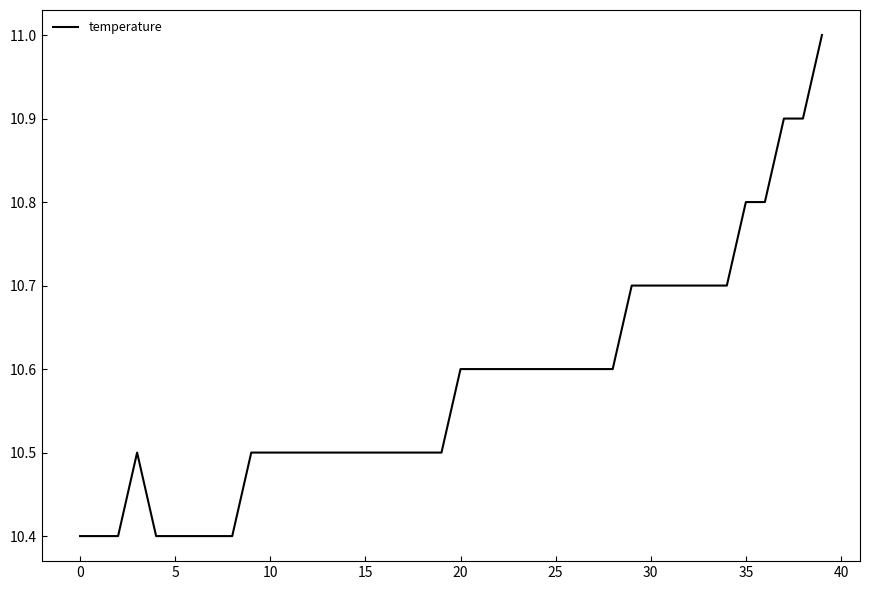

True or false: the data has more than 0 interior local peaks.

True